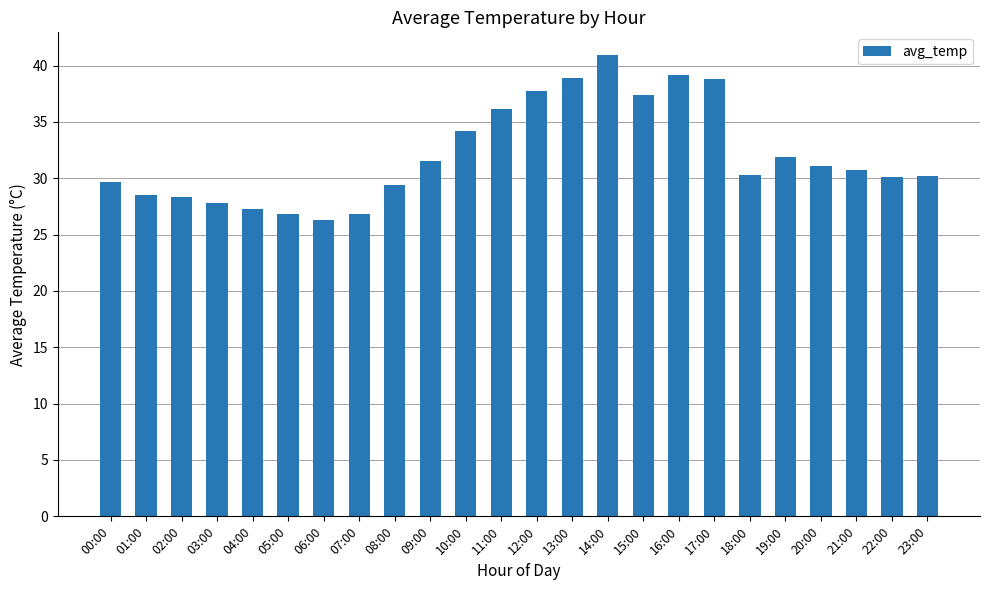

Is it true that the value at 19:00 is 31.9?

True